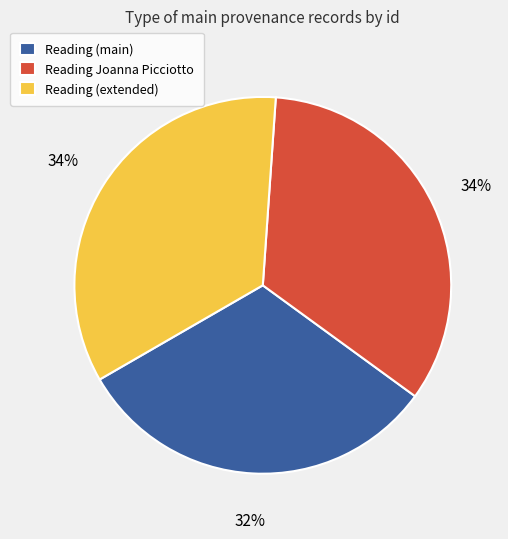

Approximately how many times larger is the value at Reading Joanna Picciotto compared to Reading (extended)?

1.0